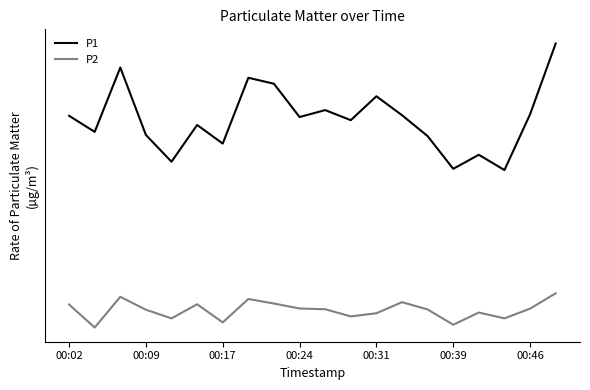

At how many categories does at least one series exceed 28?

20